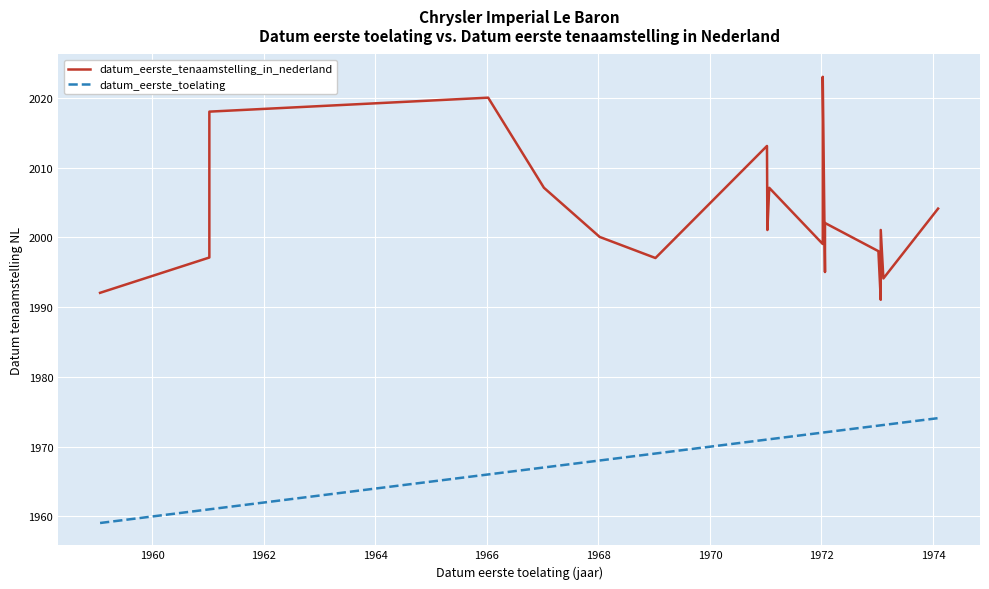

What is the value of the datum_eerste_toelating point at the 15th from the left?

1972.1